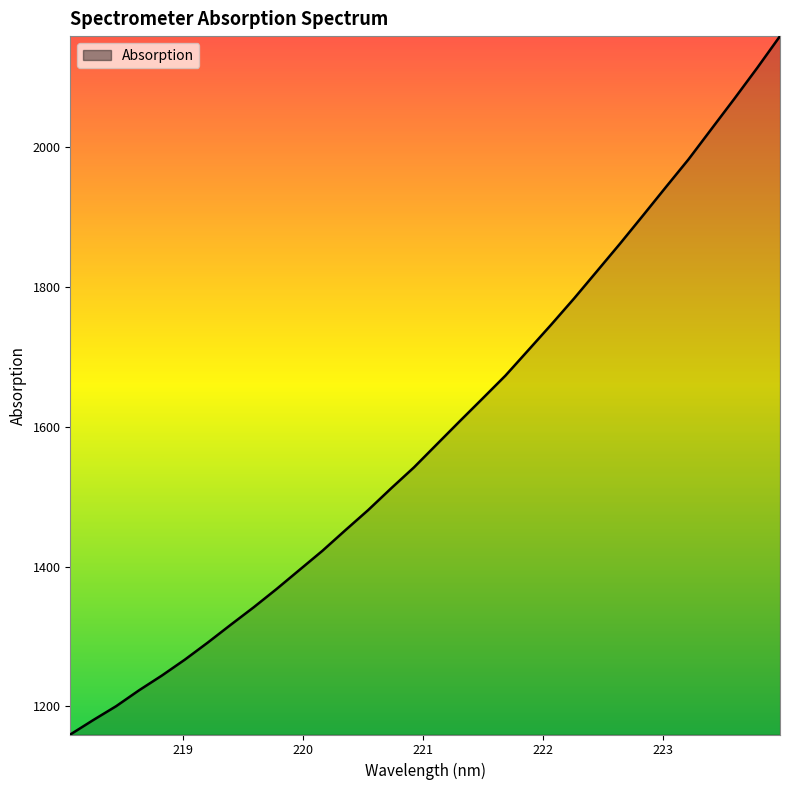

True or false: the data has more than 0 interior local peaks.

False